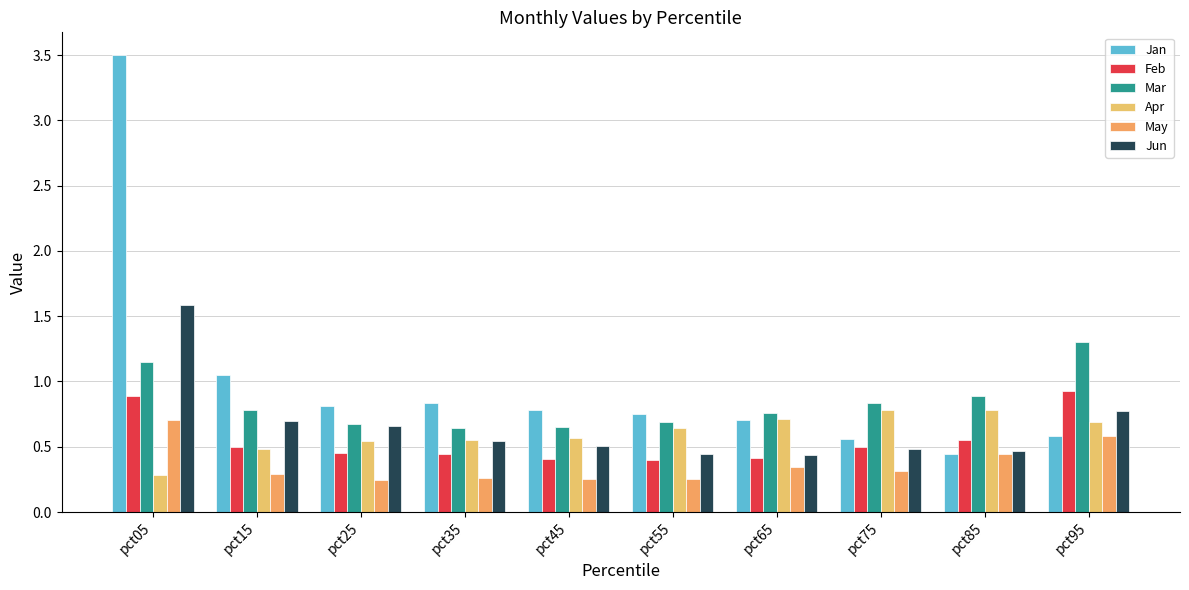

Count the number of data series in this chart.

6